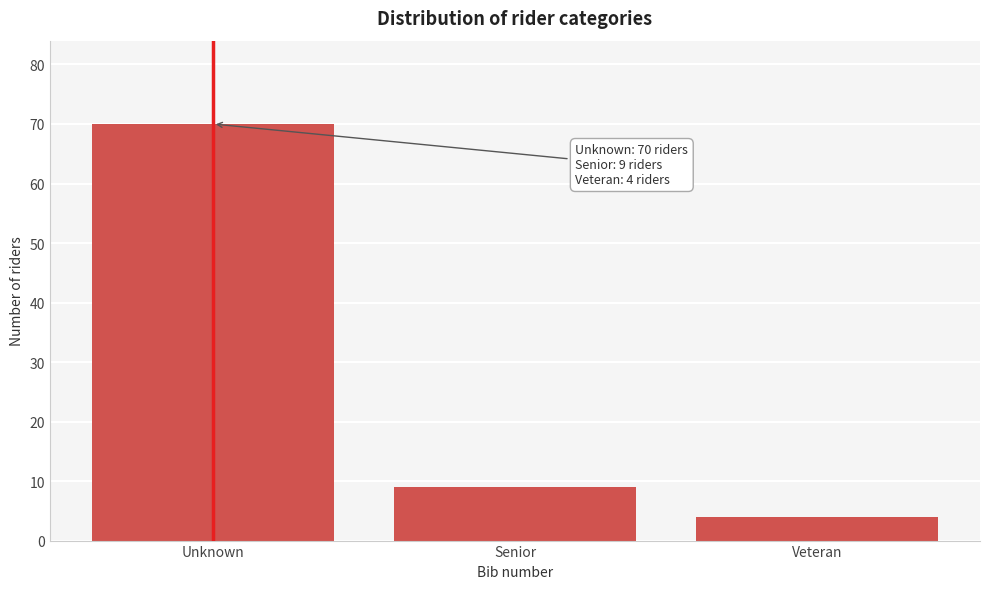

Reading left to right, what are all the values shown in this chart?

70	9	4